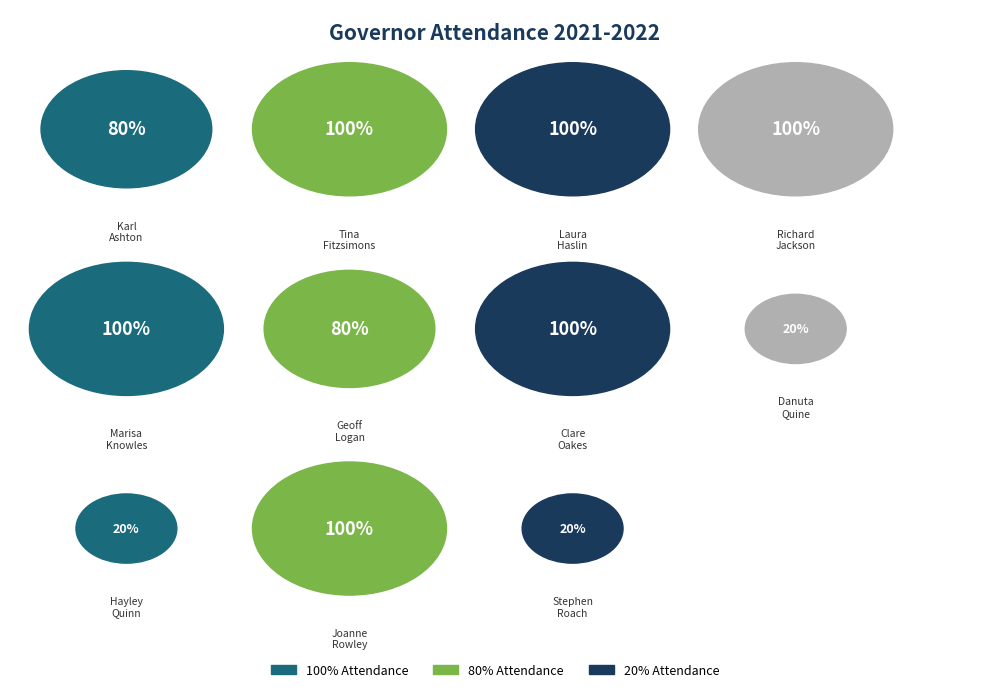

How many segments does this pie chart have?

11